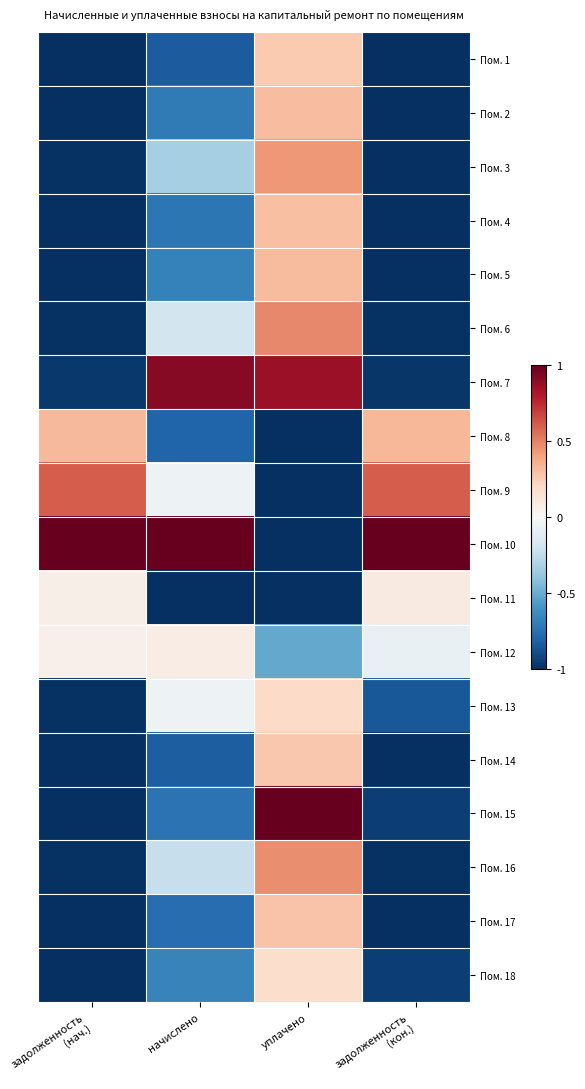

At which category is the sum across all series the highest?

уплачено